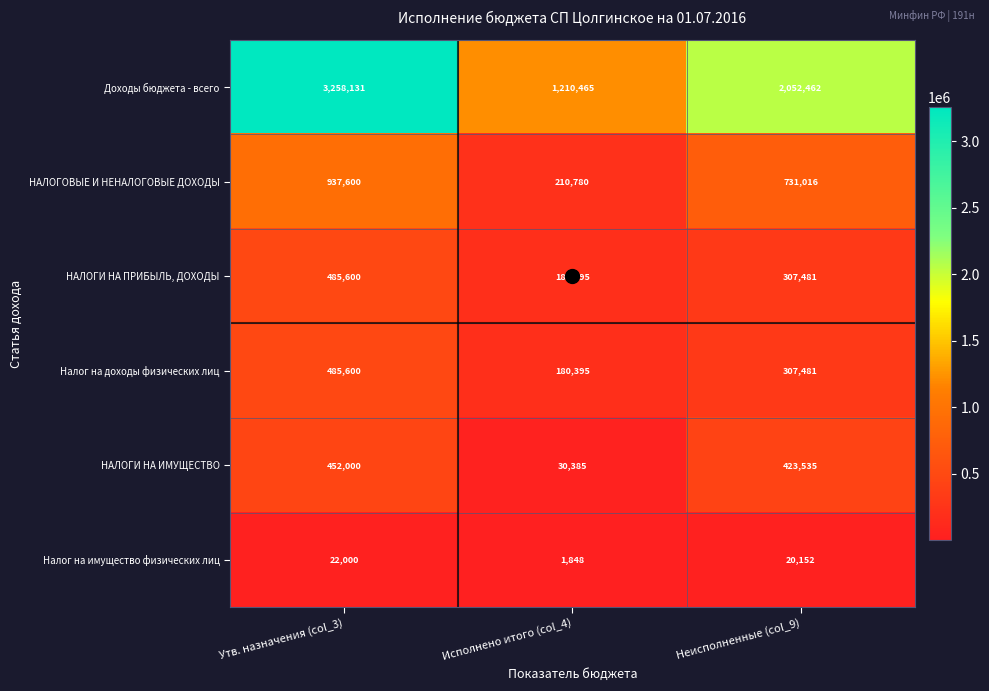

The value of НАЛОГОВЫЕ И НЕНАЛОГОВЫЕ ДОХОДЫ at Исполнено итого (col_4) is 294543. True or false?

False